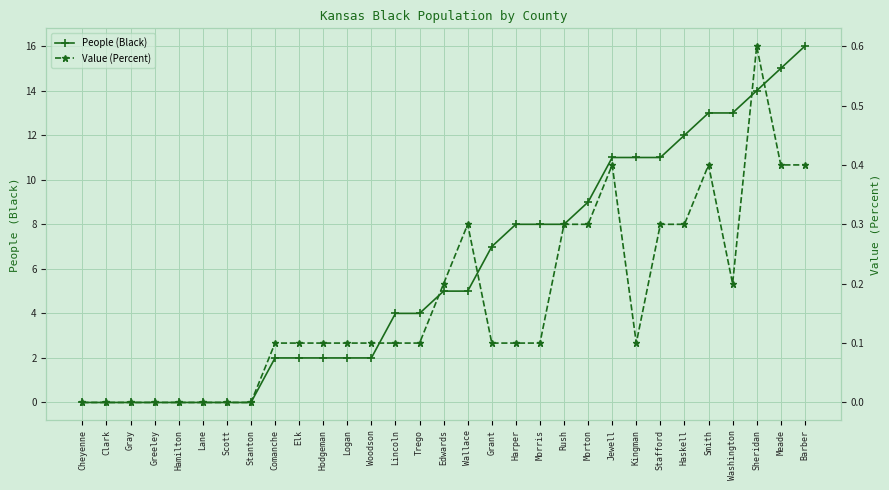

True or false: People (Black) has more than 0 points higher than both neighbors.

False